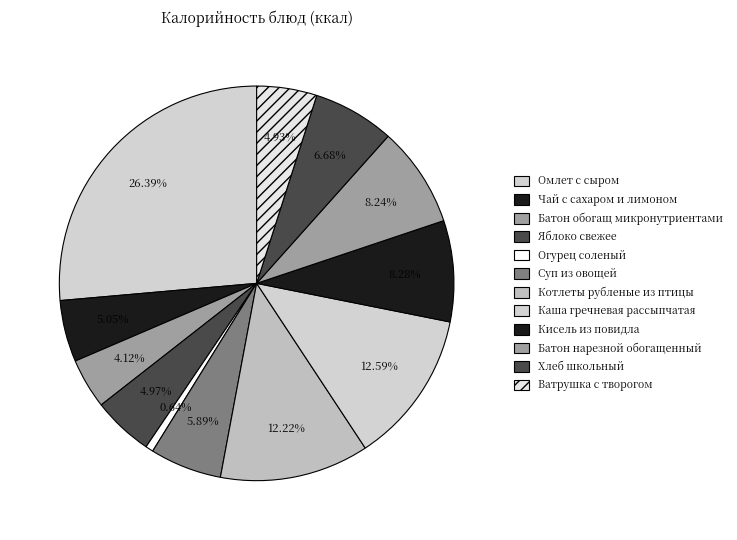

What is the largest slice in the pie chart?

Омлет с сыром